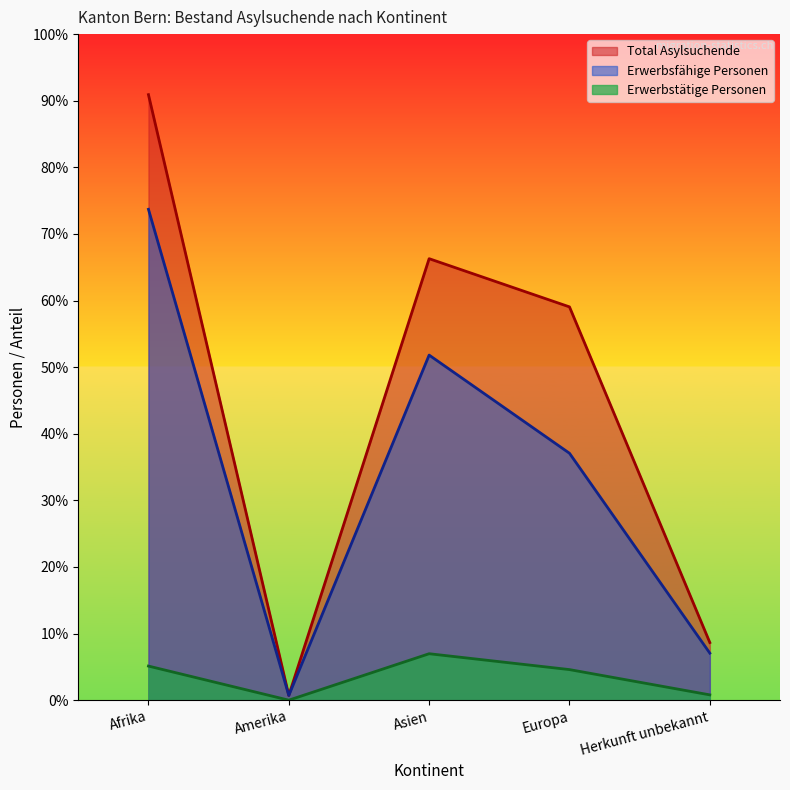

At which category does Erwerbsfähige Personen reach its first local valley?

Amerika